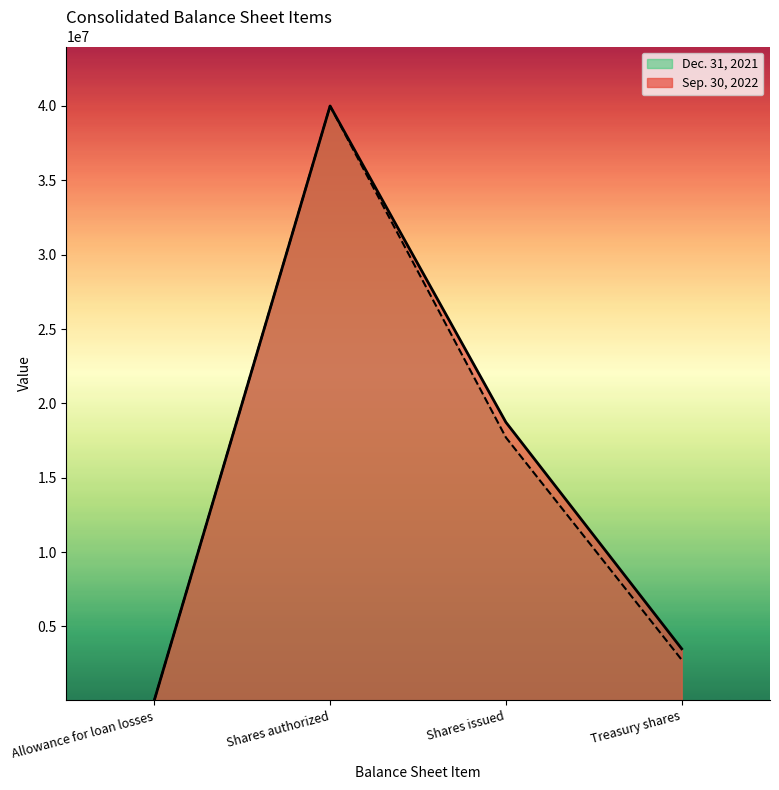

Which series has the largest total across all categories?

Sep. 30, 2022